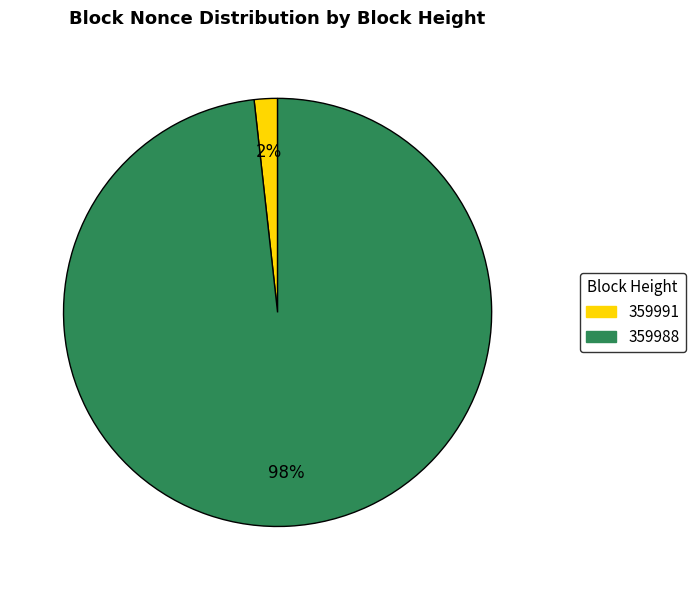

To the nearest percent, what portion does 359988 represent?

98%